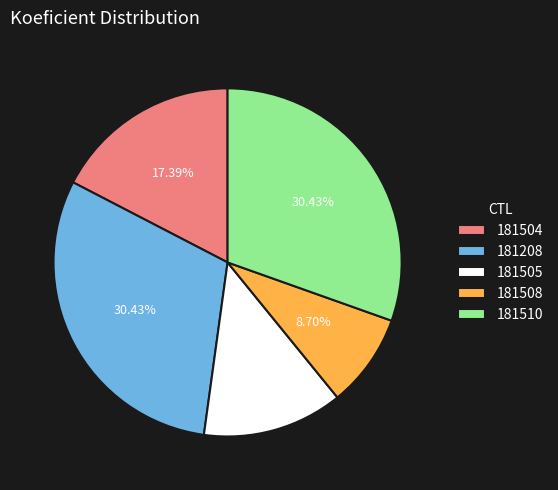

To the nearest percent, what is the difference between the 181505 and 181504 slice percentages?

4%